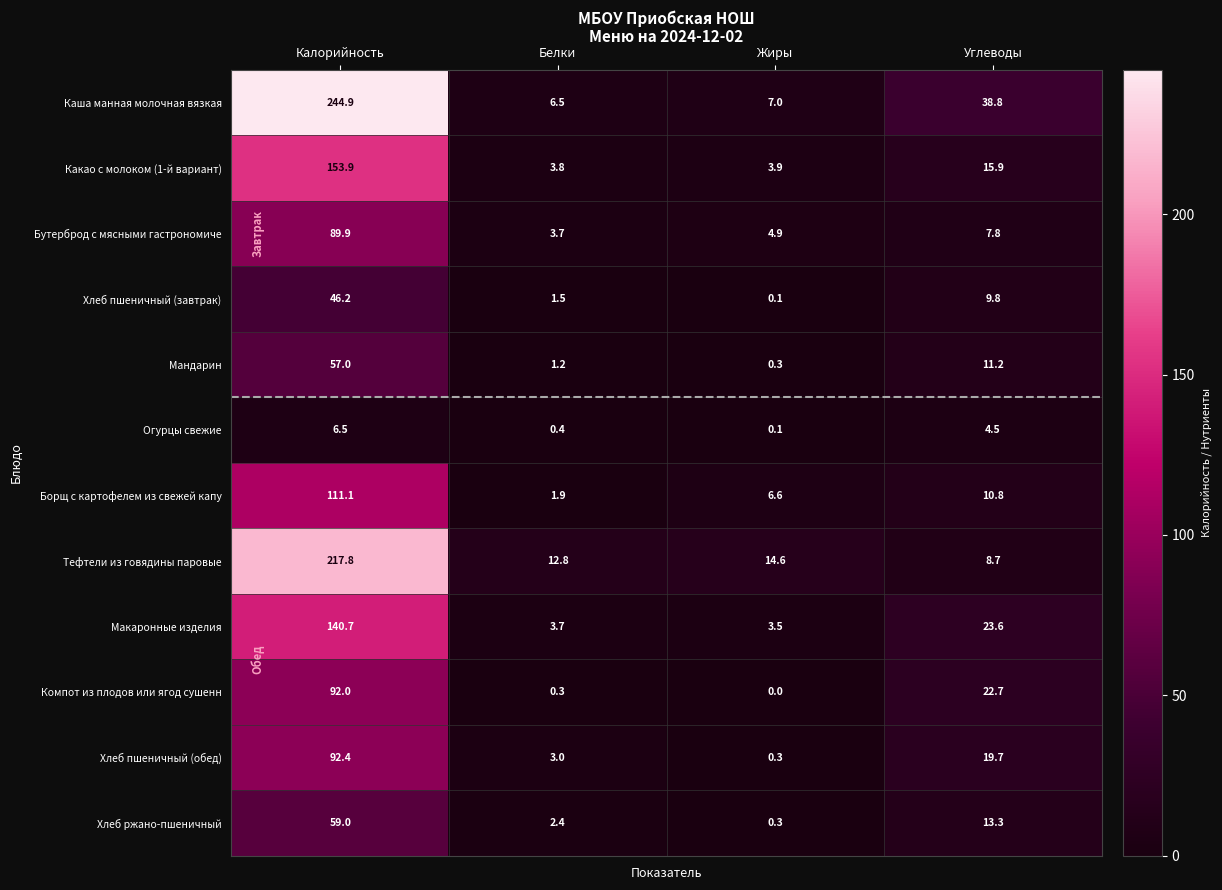

Rank the series by their maximum value, from highest to lowest.

Каша манная молочная вязкая, Тефтели из говядины паровые, Какао с молоком (1-й вариант), Макаронные изделия, Борщ с картофелем из свежей капу, Хлеб пшеничный (обед), Компот из плодов или ягод сушенн, Бутерброд с мясными гастрономиче, Хлеб ржано-пшеничный, Мандарин, Хлеб пшеничный (завтрак), Огурцы свежие